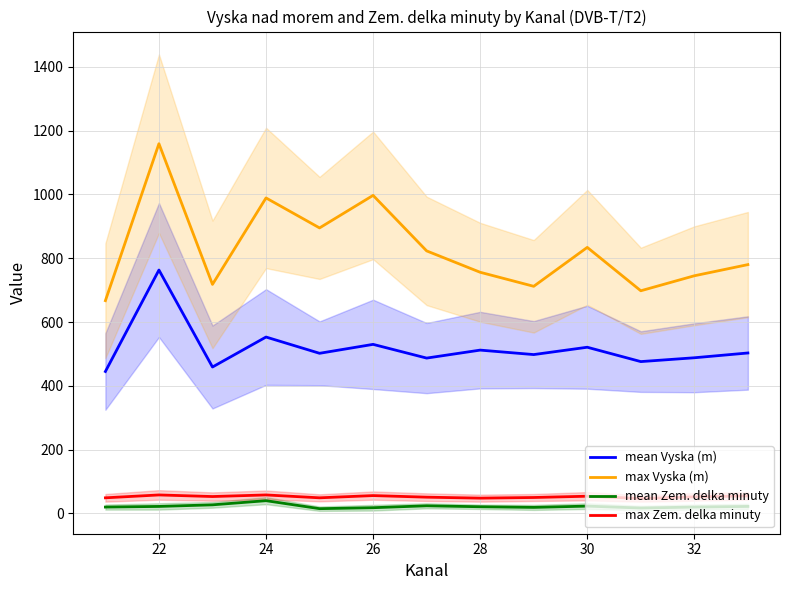

True or false: max Vyska (m) and mean Zem. delka minuty intersect in this chart.

False